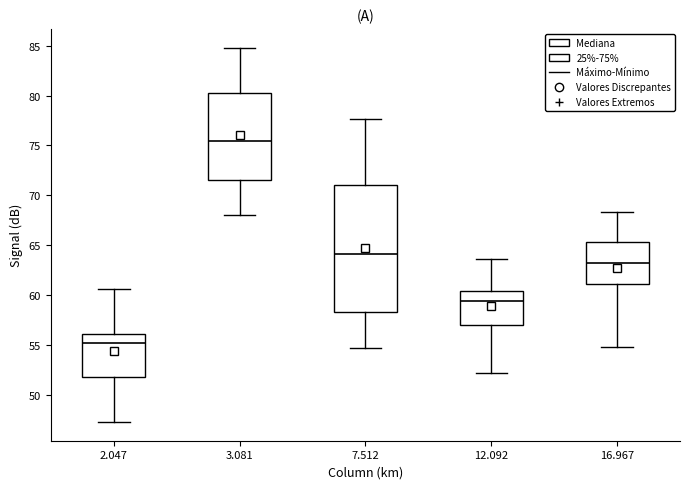

Reading left to right, transcribe this box plot: for each box, give where its median line is, the range the box spans, and where its two whiskers end, as read against the y-axis. The values are not printed on the chart, so give them approximately, as read against the axis.

2.047: median 55.0, box 52.0 to 56.0, whiskers 47.5 to 60.5
3.081: median 75.5, box 71.5 to 80.5, whiskers 68.0 to 85.0
7.512: median 64.0, box 58.5 to 71.0, whiskers 54.5 to 77.5
12.092: median 59.5, box 57.0 to 60.5, whiskers 52.0 to 63.5
16.967: median 63.0, box 61.0 to 65.5, whiskers 55.0 to 68.5